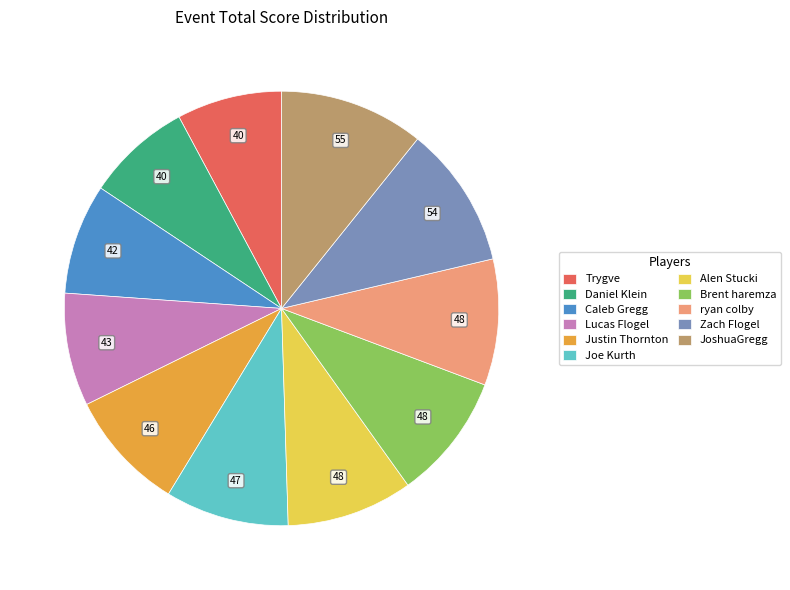

The JoshuaGregg slice represents 18% of the pie. True or false?

False